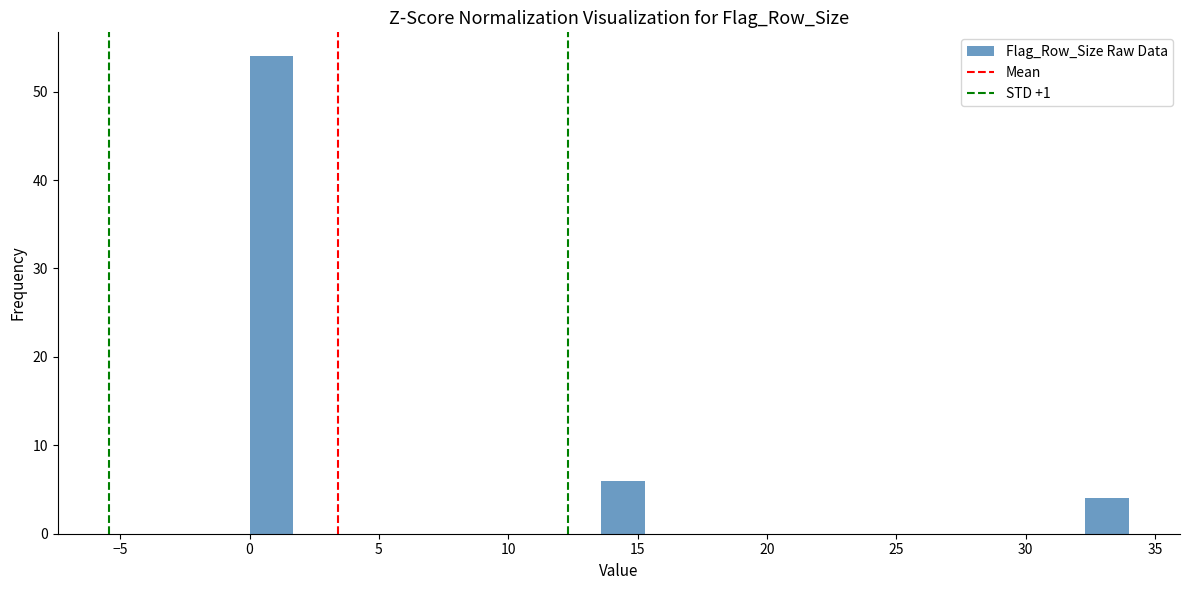

Read against the x-axis, roughly where is the centre of the tallest bar?

1.0